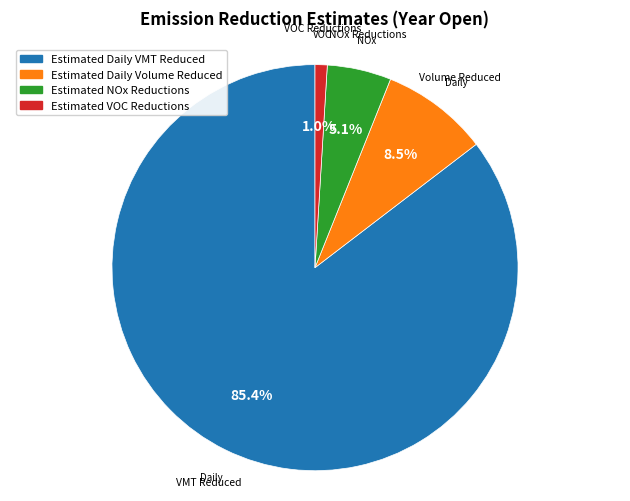

Which category has the biggest portion of the pie?

Estimated Daily VMT Reduced